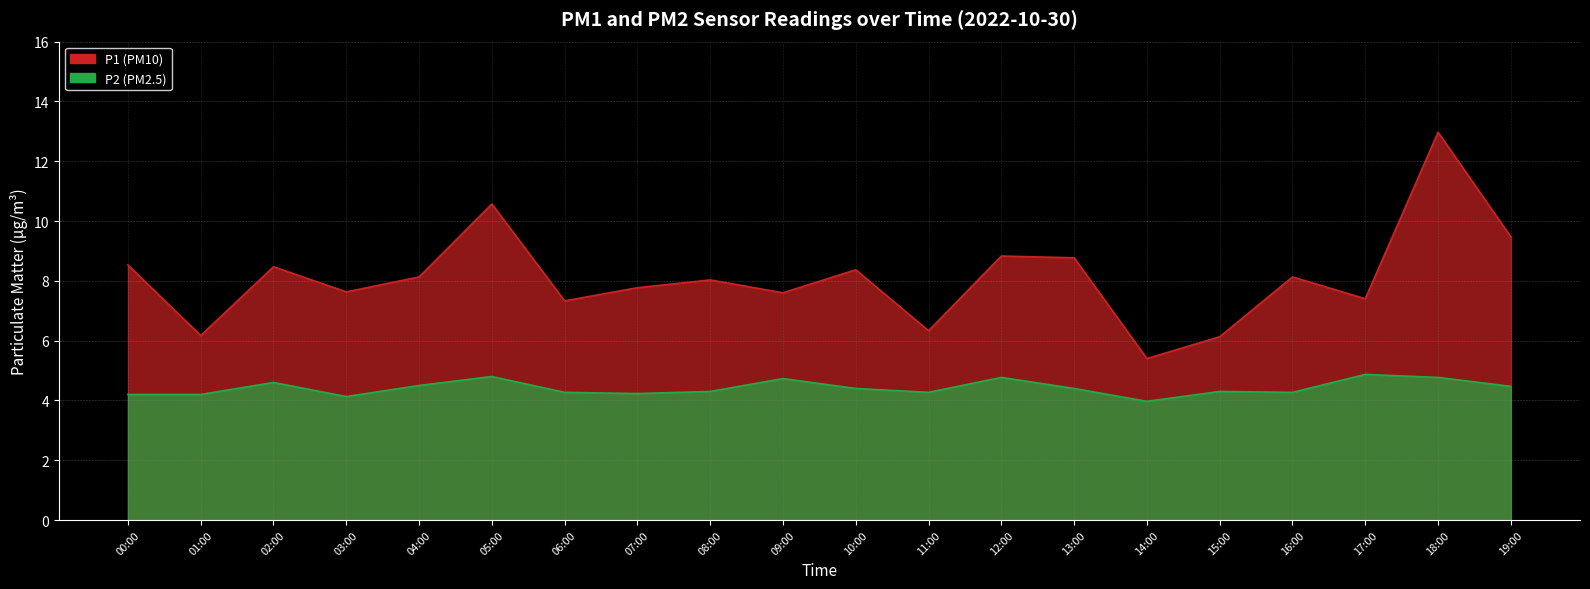

Is the value of P2 at 03:00 greater than the value of P1 at 00:00?

No